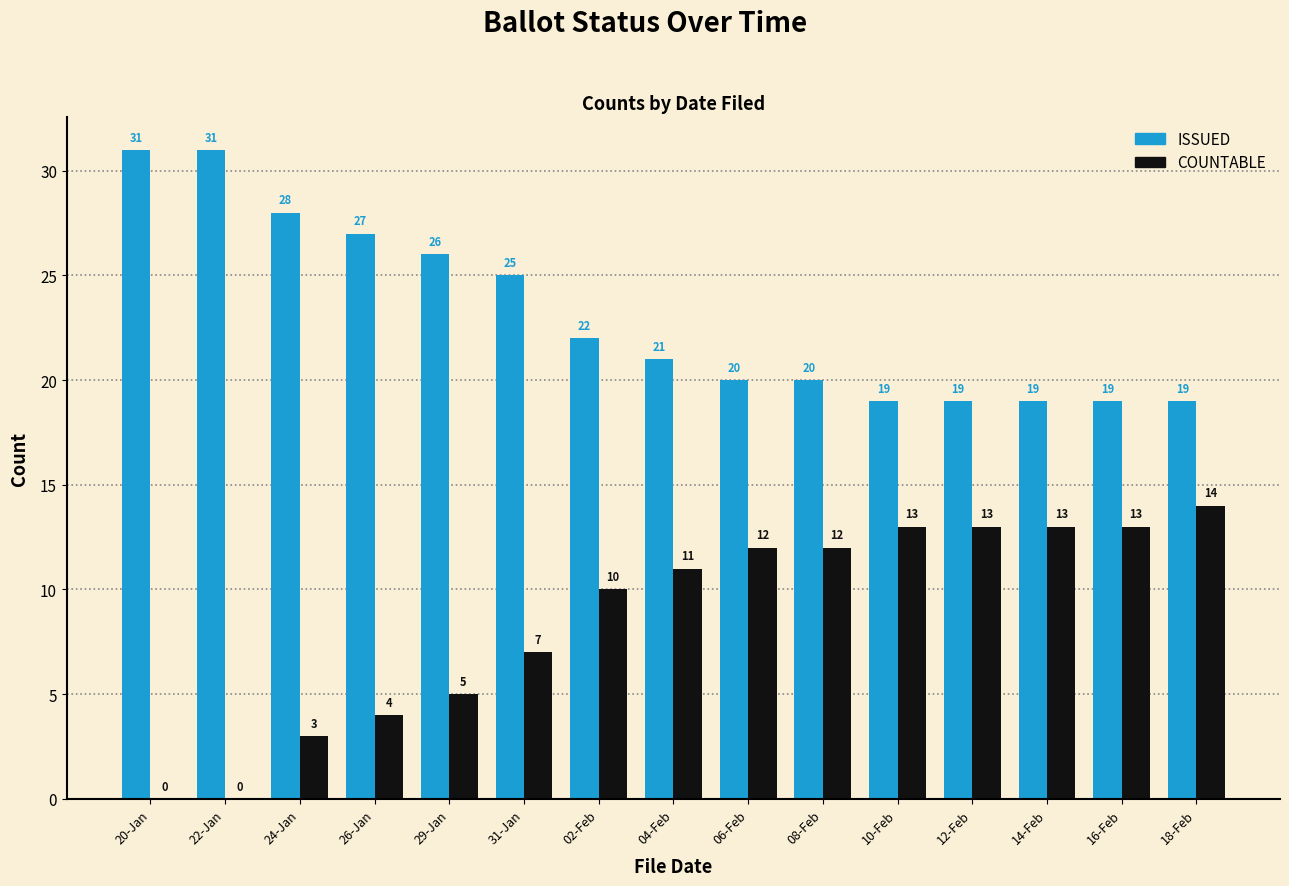

What is the average value of the COUNTABLE series?

9